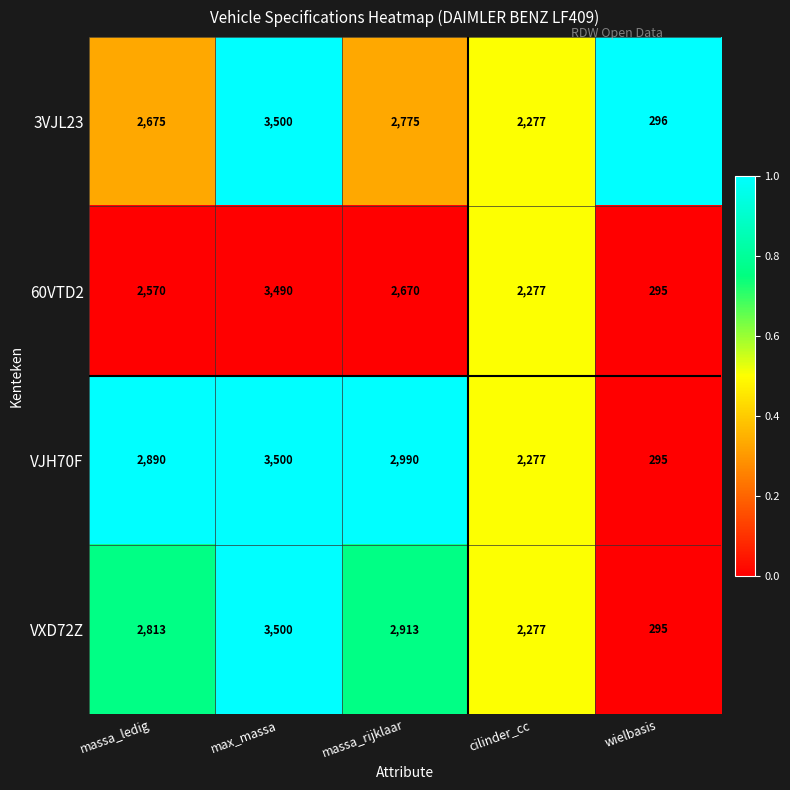

At massa_ledig, list the series in order from largest to smallest.

VJH70F, VXD72Z, 3VJL23, 60VTD2